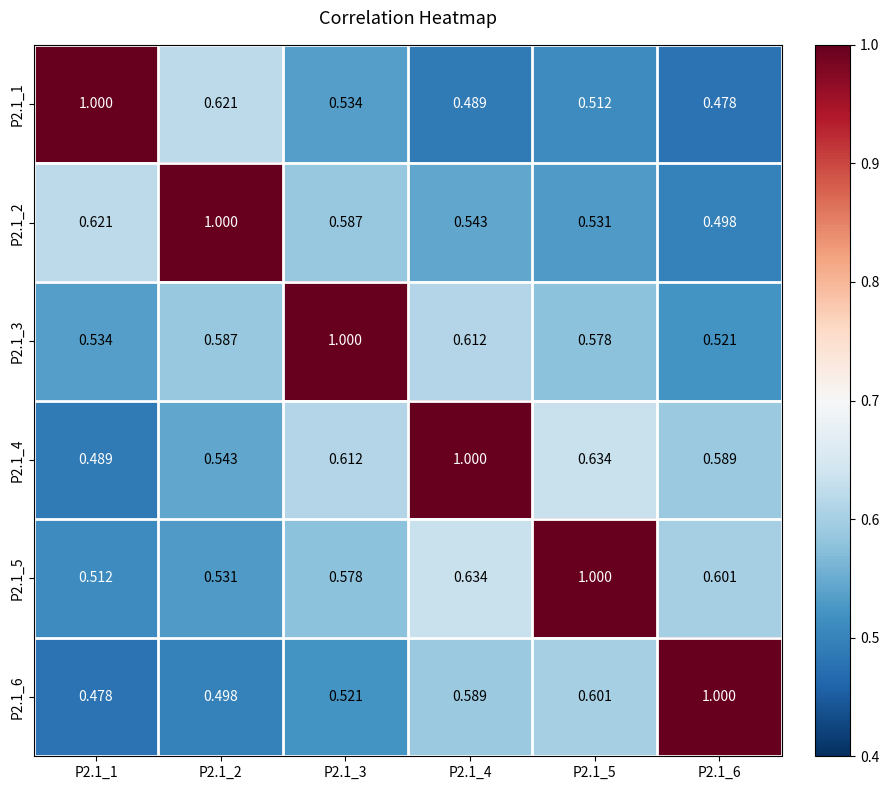

How many categories are shown in the chart?

6